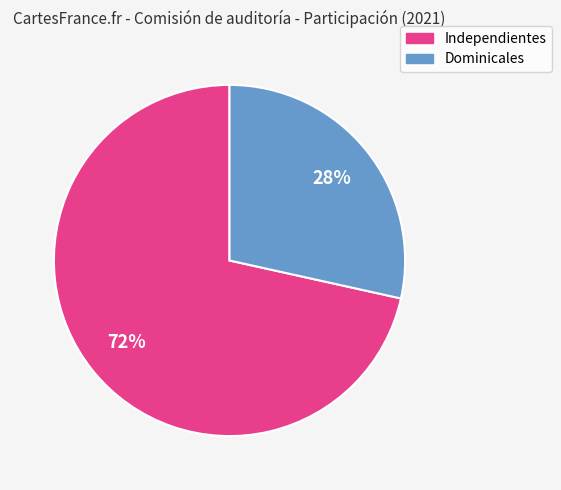

To the nearest percent, what is the average slice percentage?

50%